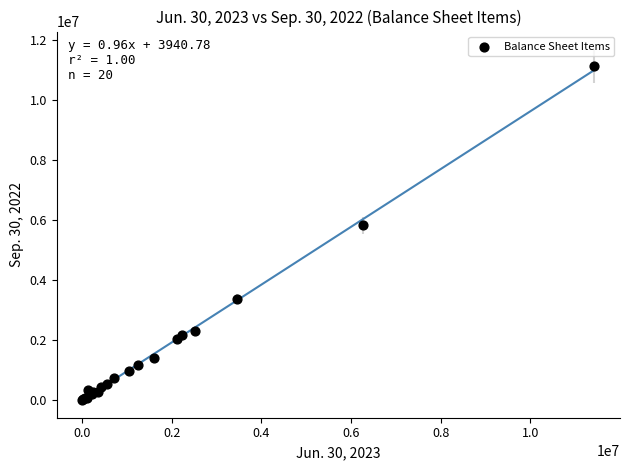

What Y value in the scatter plot is closest to 5572173?

5822810